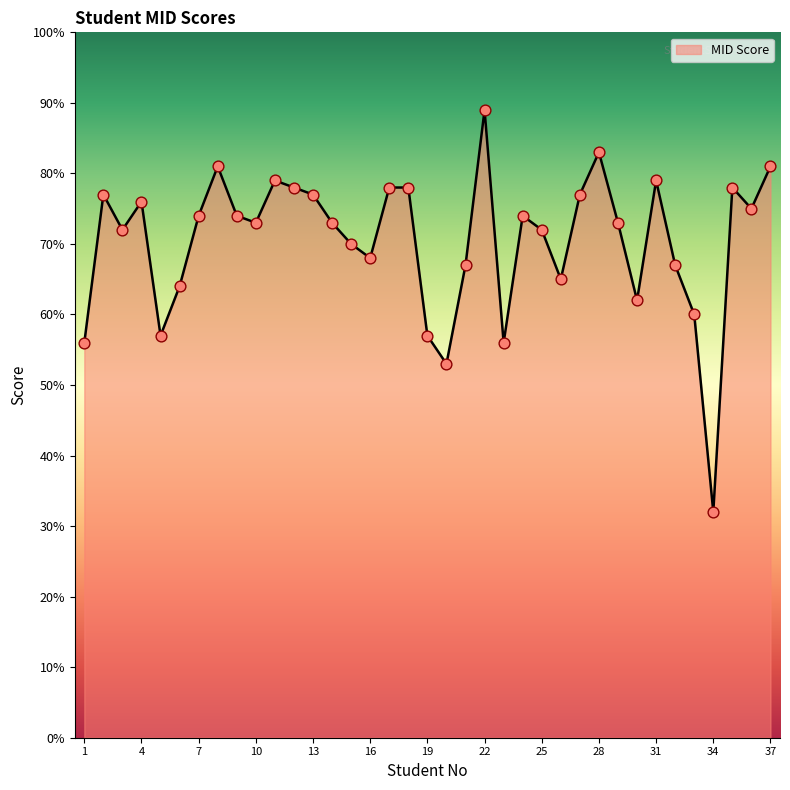

What is the difference between the maximum and minimum values?

57